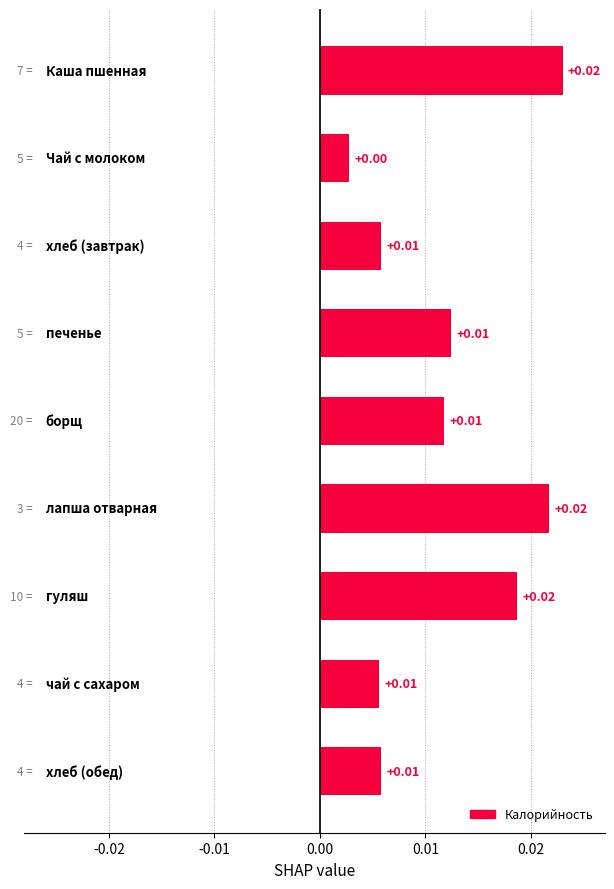

How many categories are shown in the chart?

9